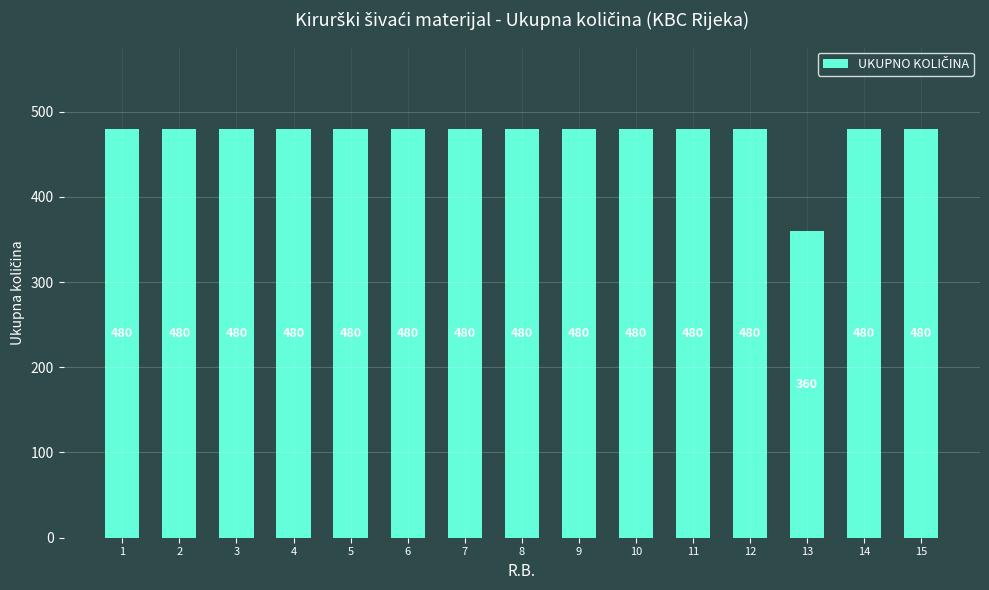

Reading left to right, what are all the values shown in this chart?

480	480	480	480	480	480	480	480	480	480	480	480	360	480	480